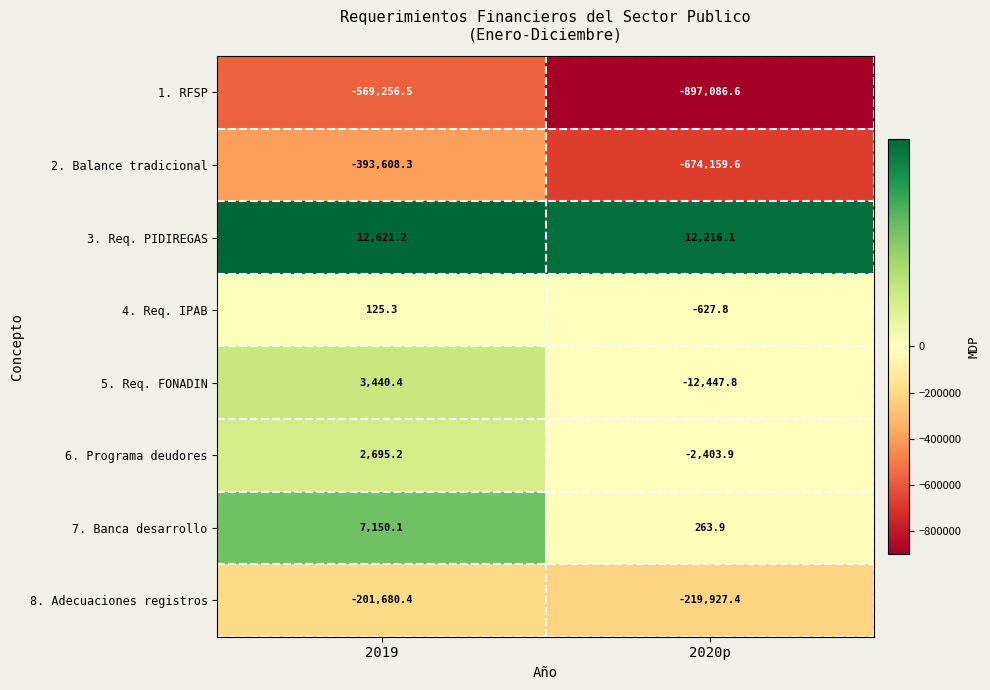

Which series has the widest spread of values?

1. RFSP